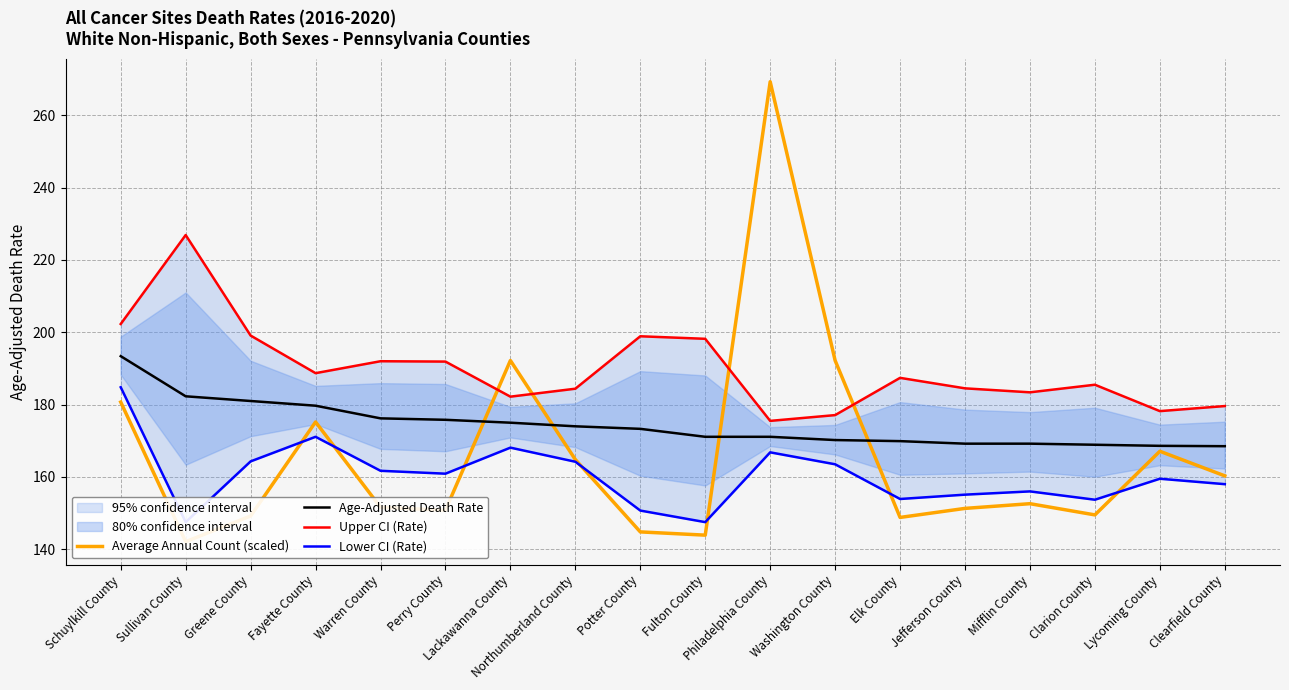

At which category does the chart reach its minimum across all series?

Sullivan County